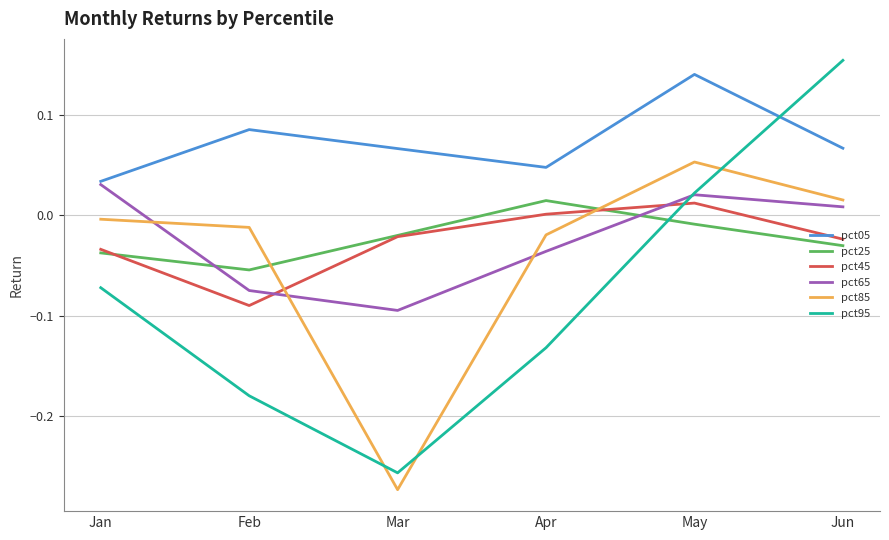

Is the value of pct05 at May greater than the value of pct85 at Apr?

Yes